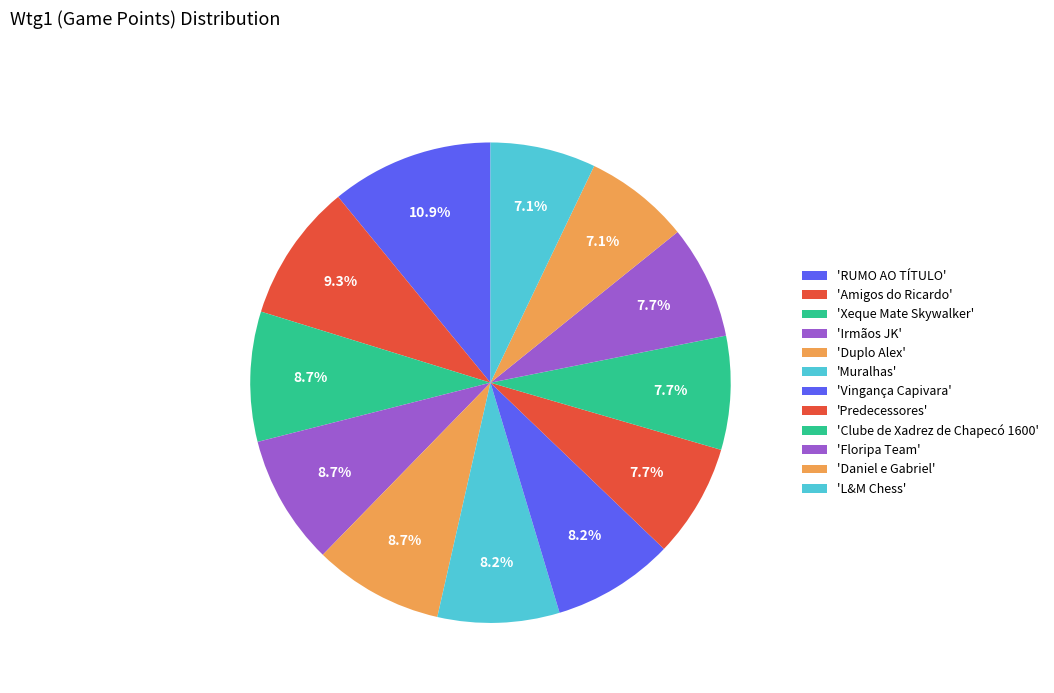

How many segments does this pie chart have?

12